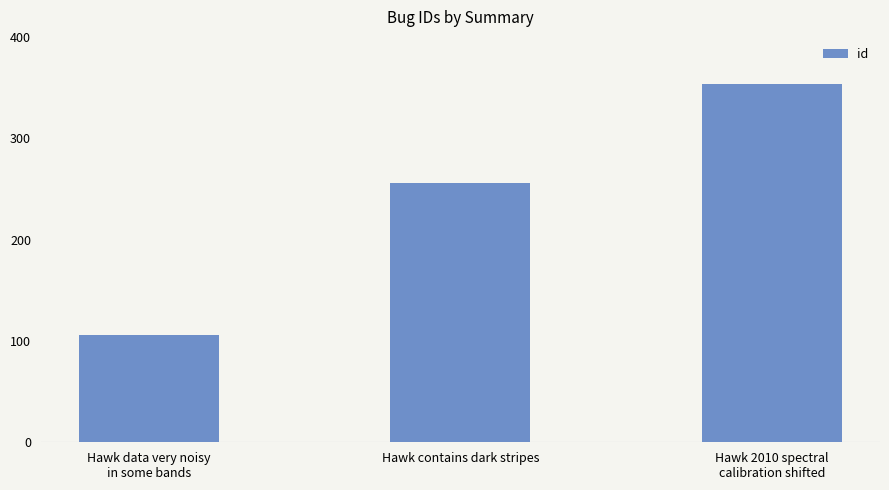

Reading right to left, list all the values displayed in this chart.

354	256	106